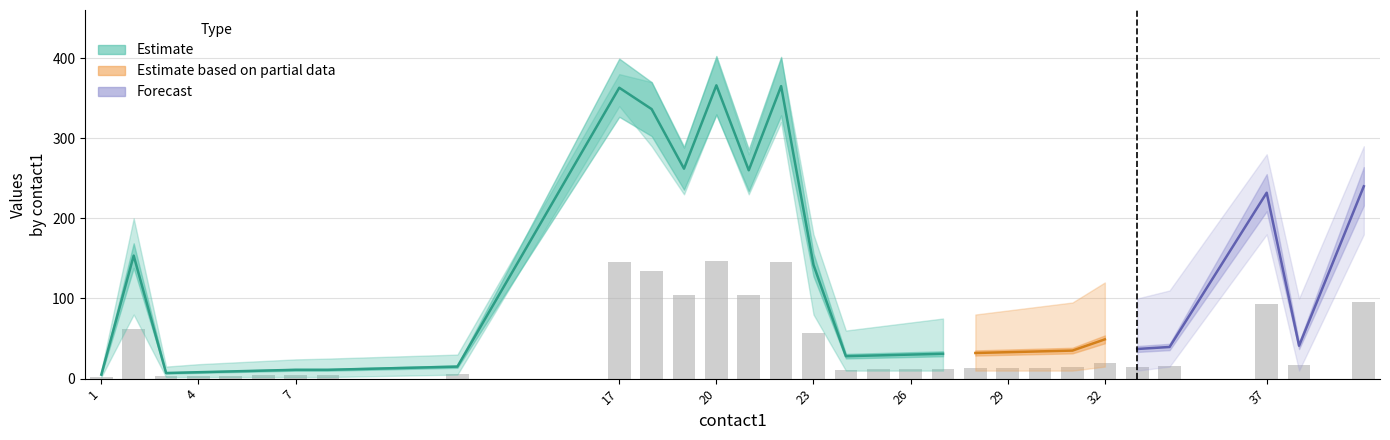

At which category is the sum across all series the highest?

20